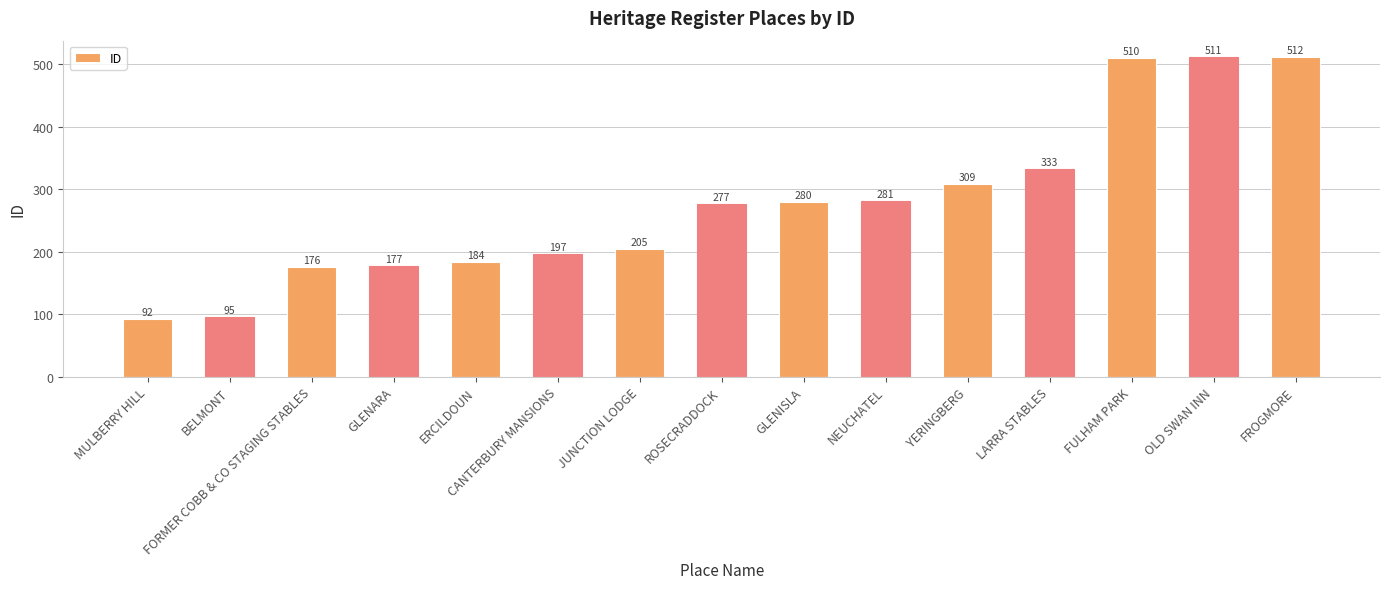

What is the minimum value shown in the chart?

92